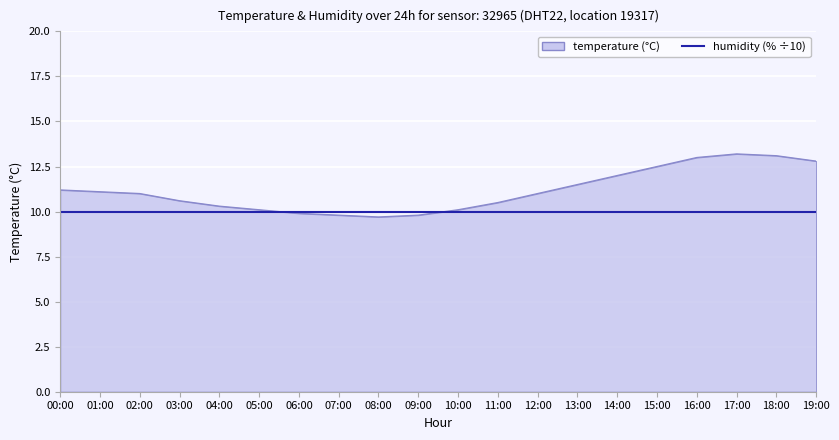

What is the difference between the highest and lowest values at 17:00?

3.2